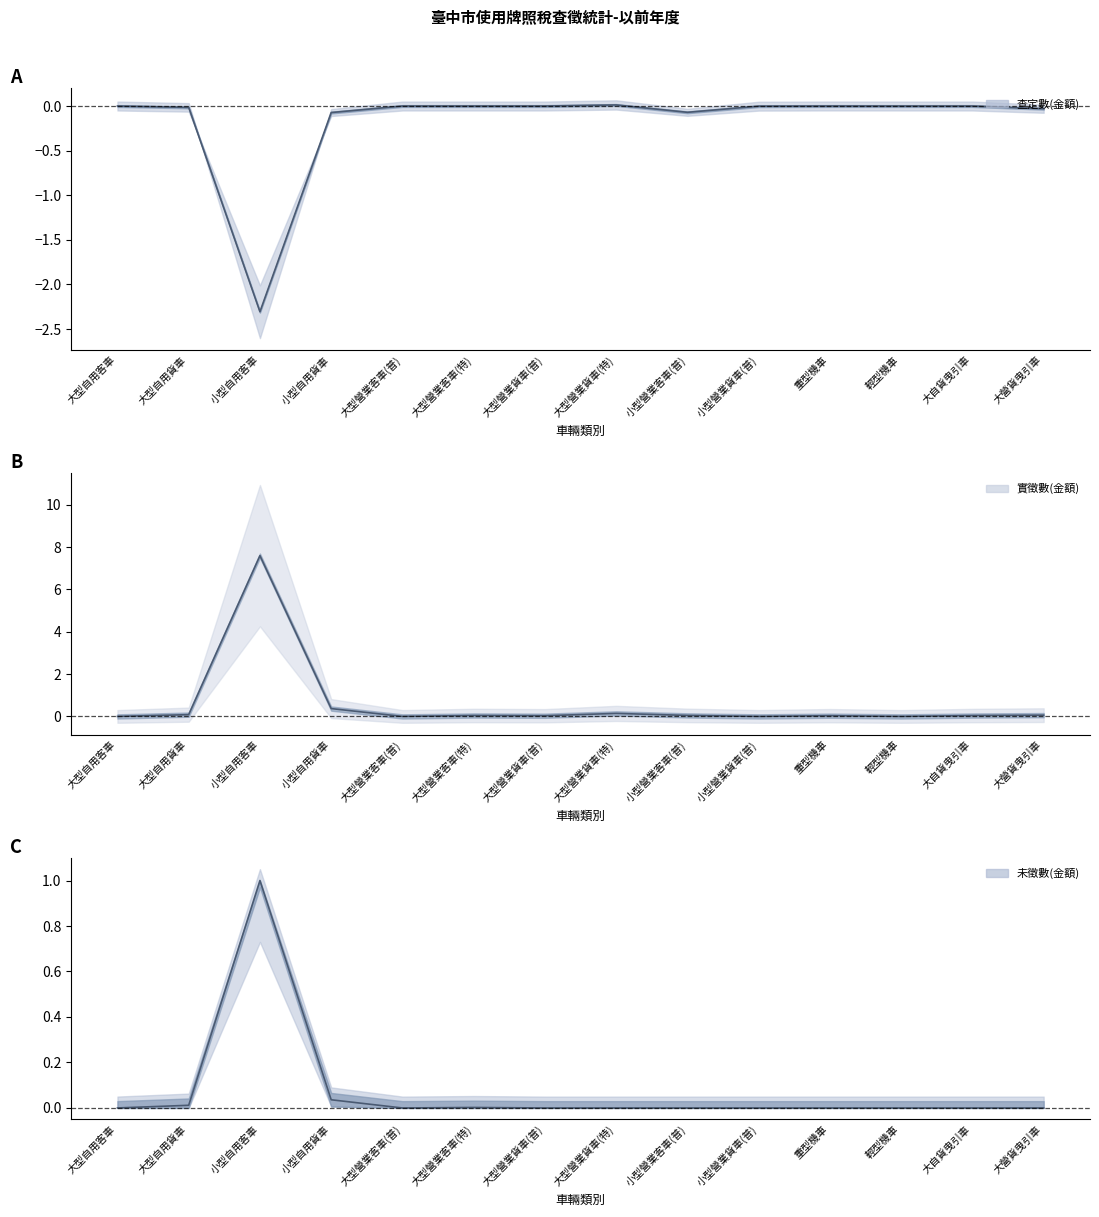

After their last crossing, which series has the higher values: 未徵數(金額) or 實徵數(金額)?

實徵數(金額)